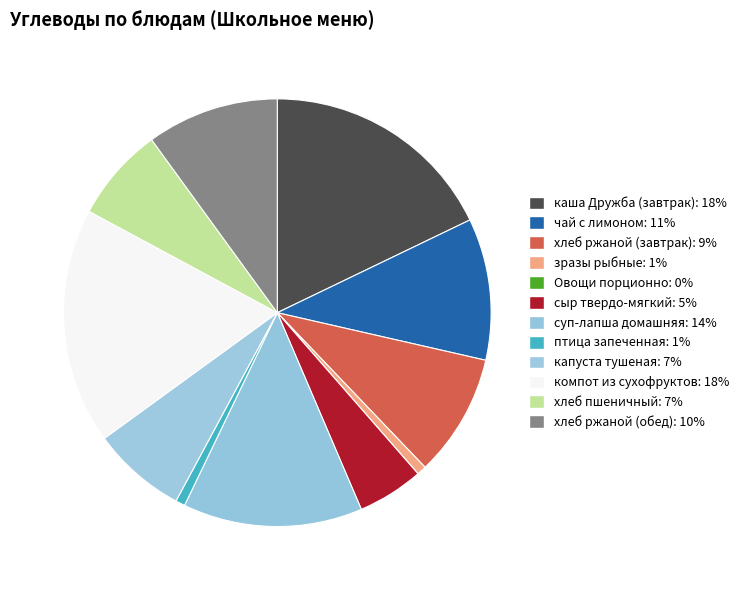

To the nearest percent, what is the difference between the largest and smallest slice percentages?

18%